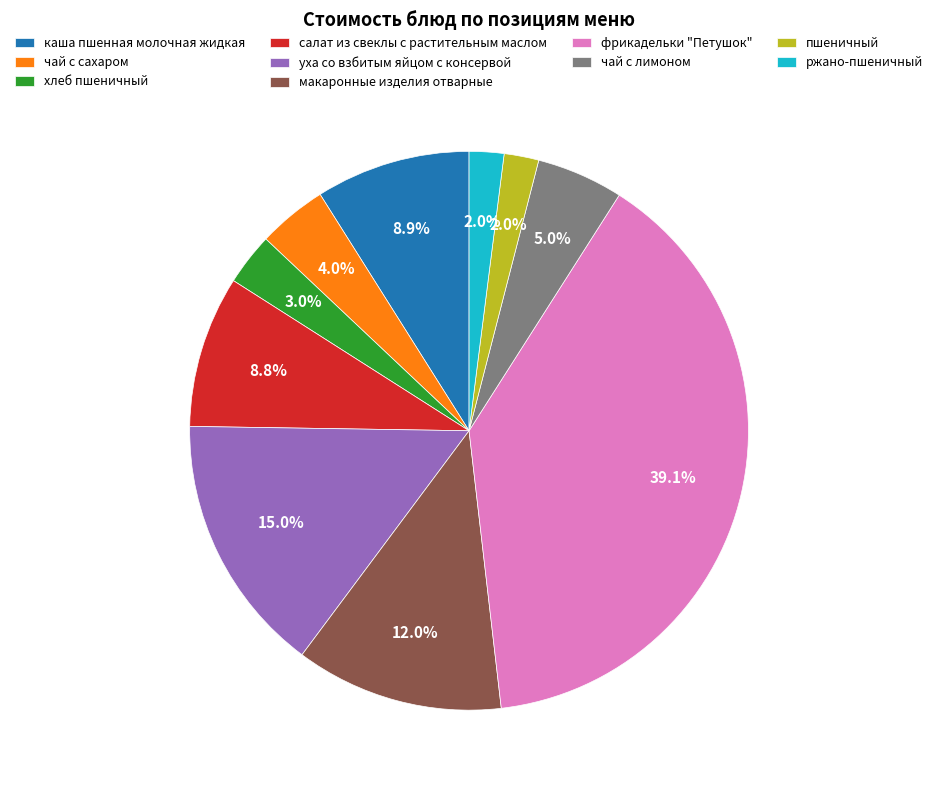

Count the number of slices in the pie.

10